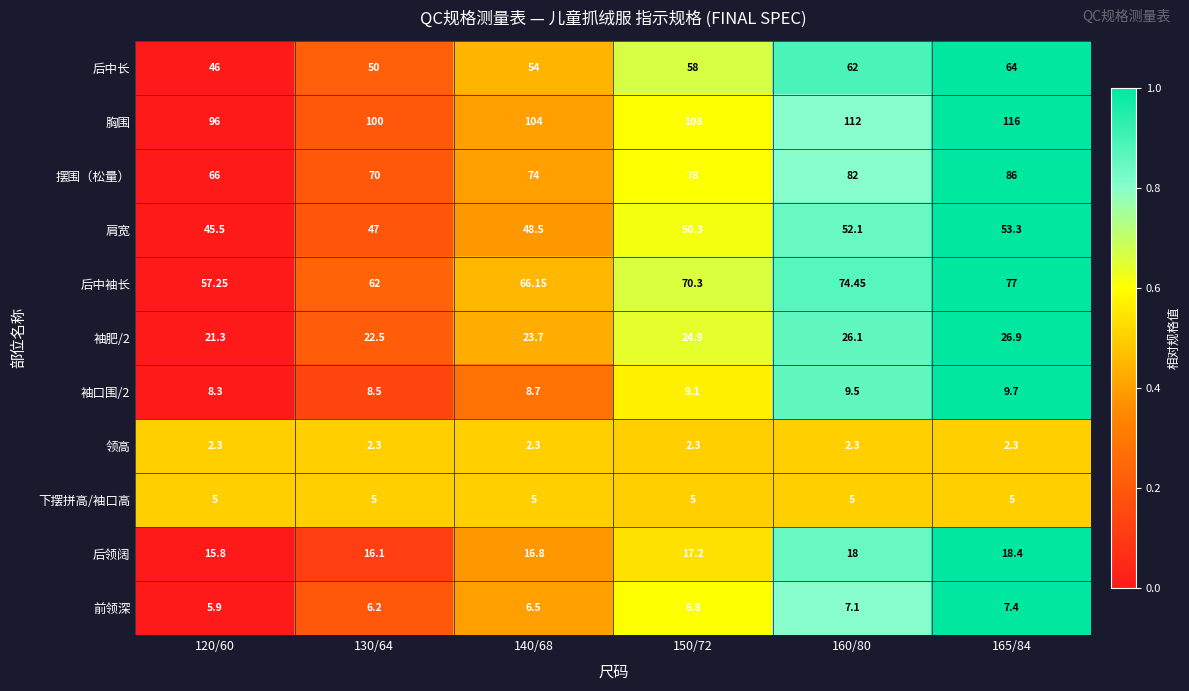

Is the value of 前领深 at 165/84 greater than the value of 领高 at 160/80?

Yes